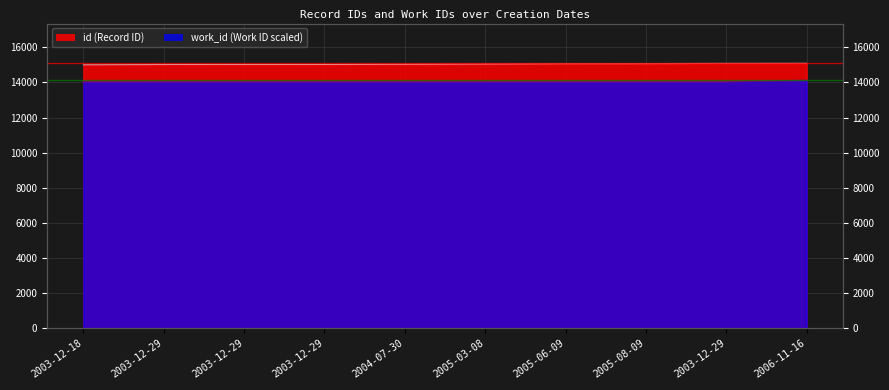

What is the difference between the second highest and second lowest values in the id series?

64.0